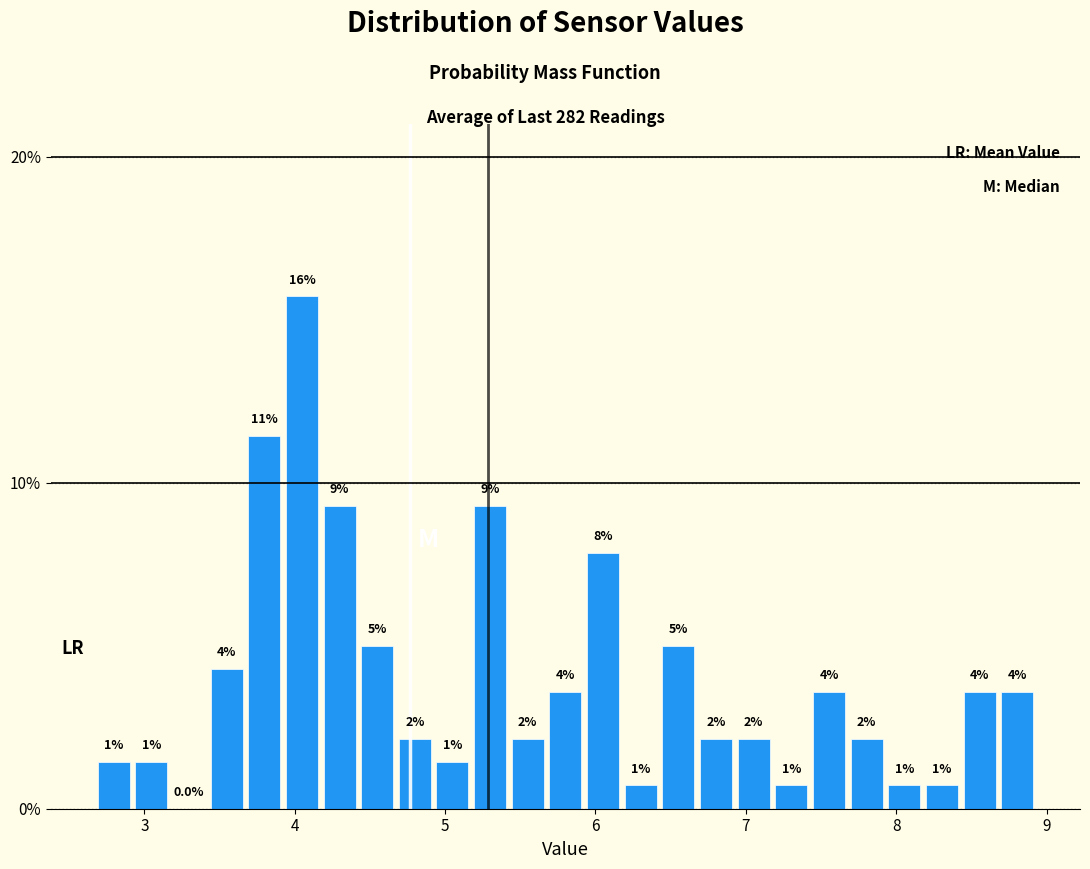

Read against the x-axis, roughly where is the centre of the tallest bar?

4.0